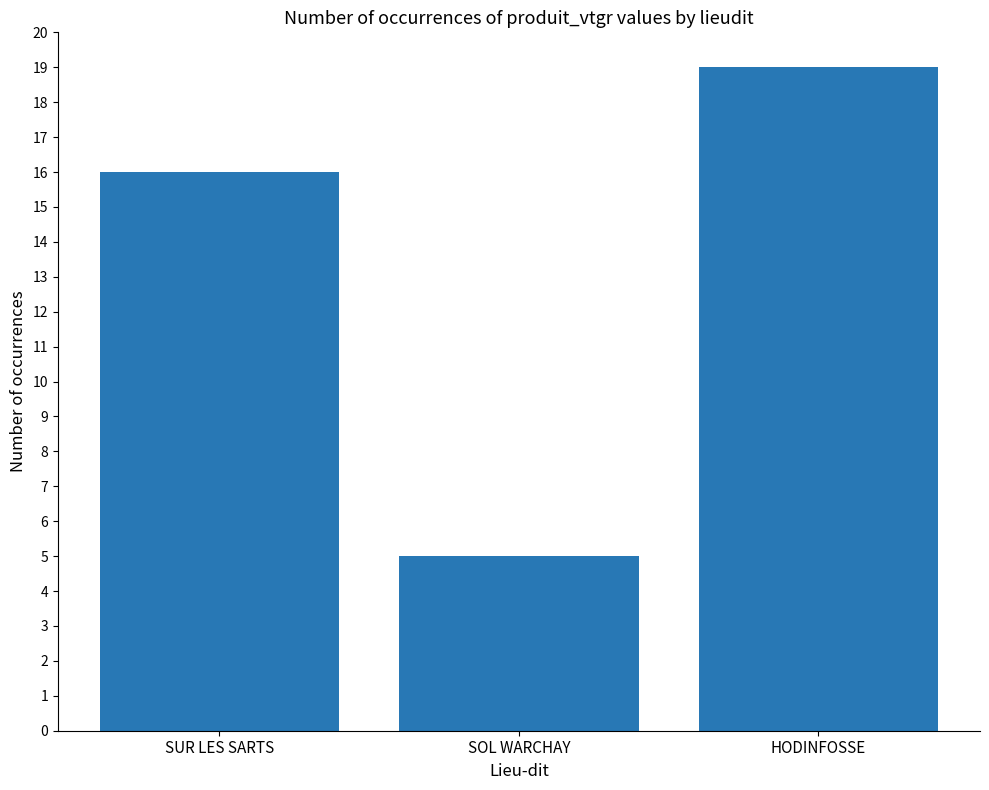

What is the maximum value shown in the chart?

19